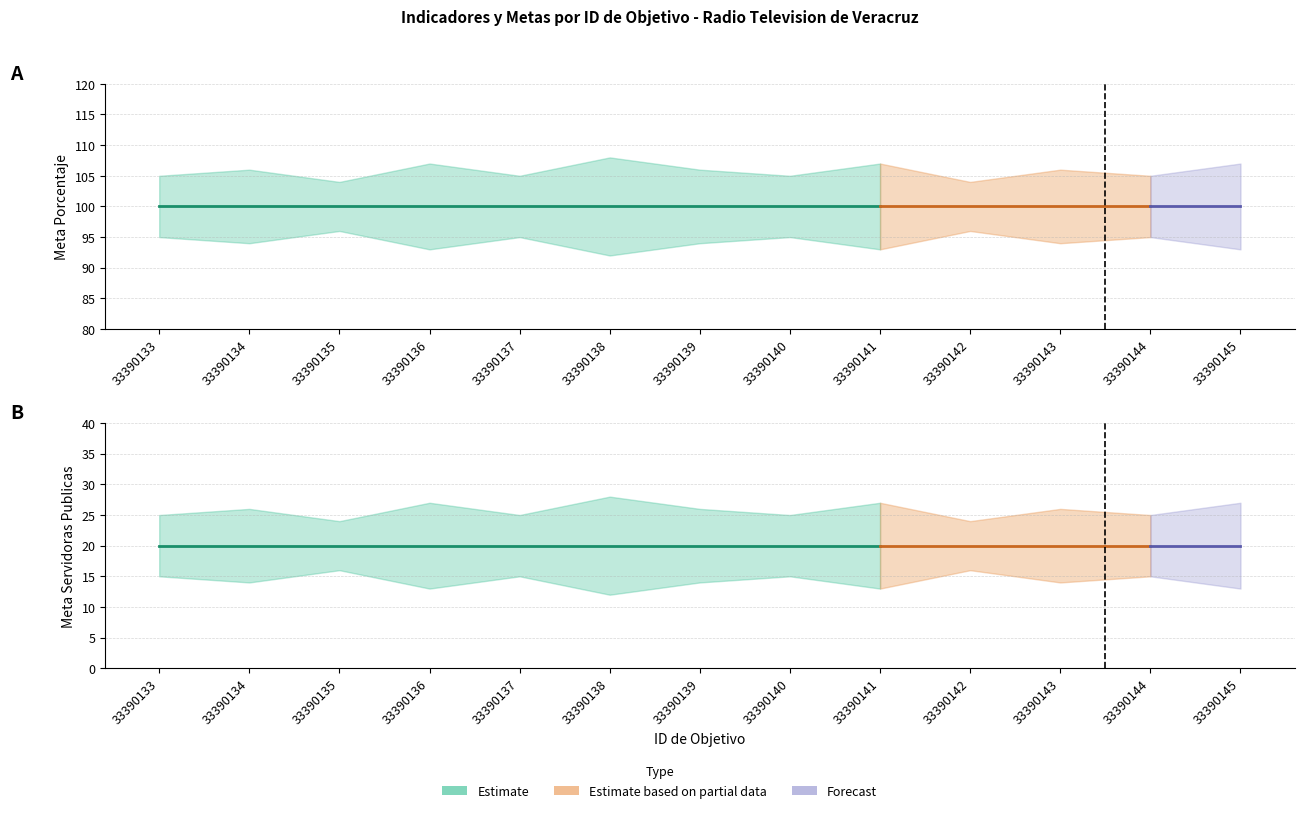

Reading left to right, extract all data points from this chart.

Meta del Indicador (Porcentaje): 33390133=100	33390134=100	33390135=100	33390136=100	33390137=100	33390138=100	33390139=100	33390140=100	33390141=100	33390142=100	33390143=100	33390144=100	33390145=100
Meta del Indicador (Servidoras Publicas): 33390133=20	33390134=20	33390135=20	33390136=20	33390137=20	33390138=20	33390139=20	33390140=20	33390141=20	33390142=20	33390143=20	33390144=20	33390145=20